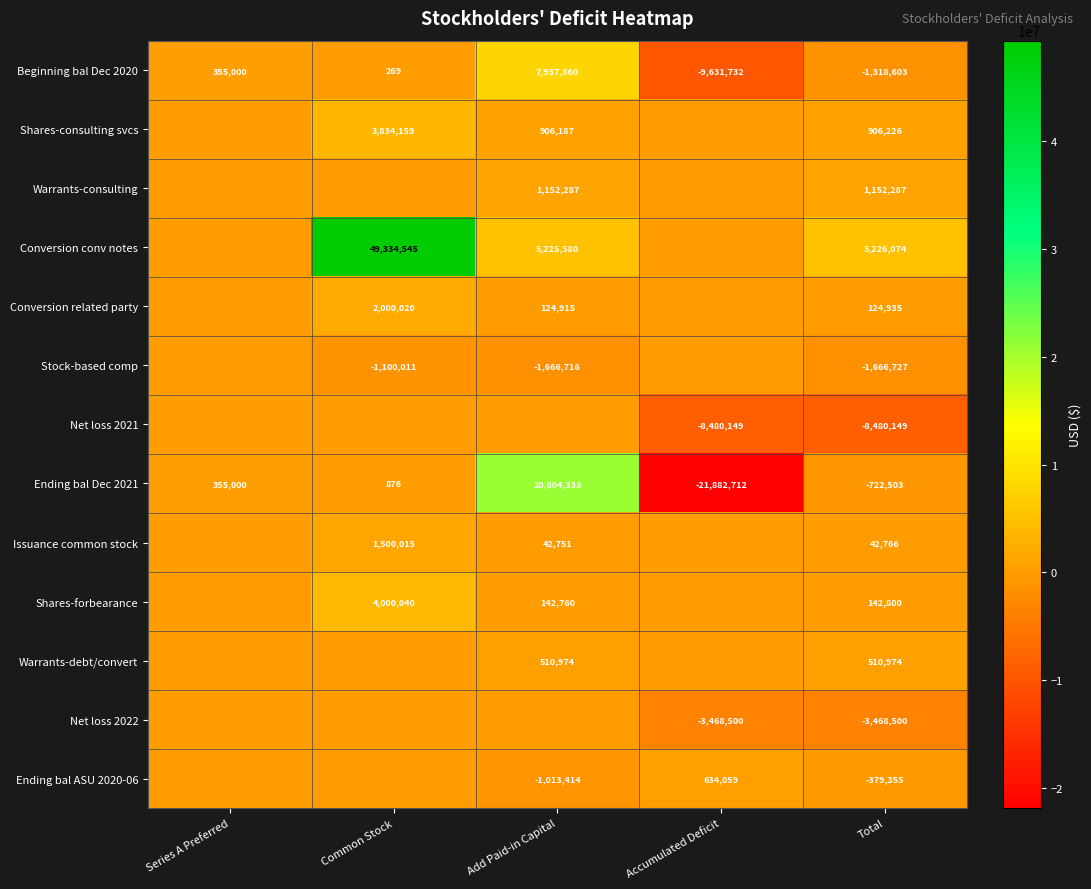

Is the value of Ending bal Dec 2021 at Accumulated Deficit greater than the value of Shares-consulting svcs at Add Paid-in Capital?

No